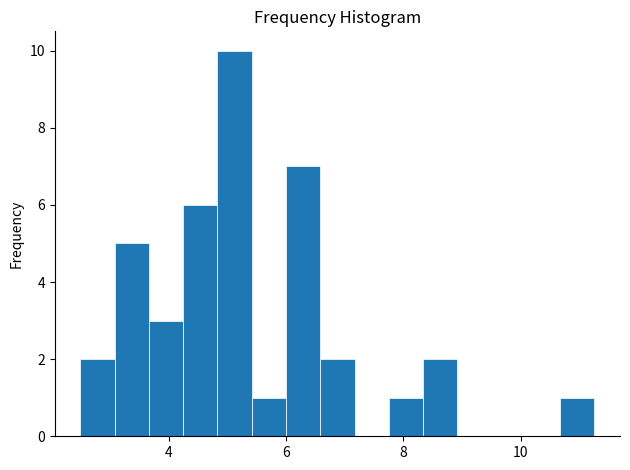

Around what value on the x-axis is the tallest bar? Give the approximate position of its centre, as read against the axis.

5.2